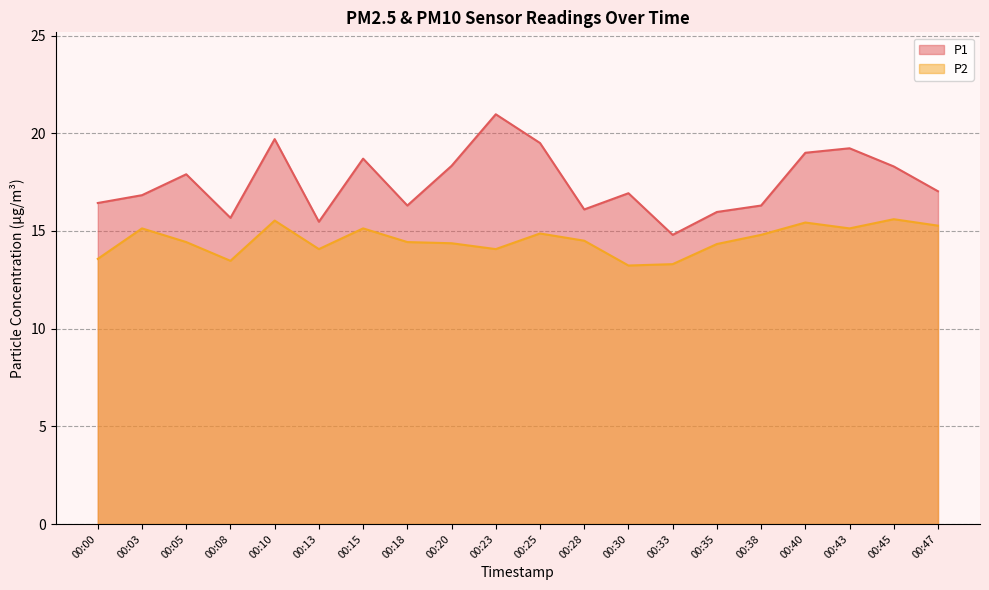

Is it true that P2 equals 14.8 at 00:38?

True